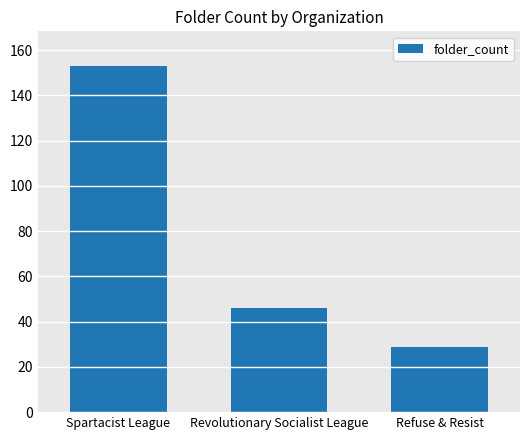

Between Spartacist League and Refuse & Resist, which is larger?

Spartacist League